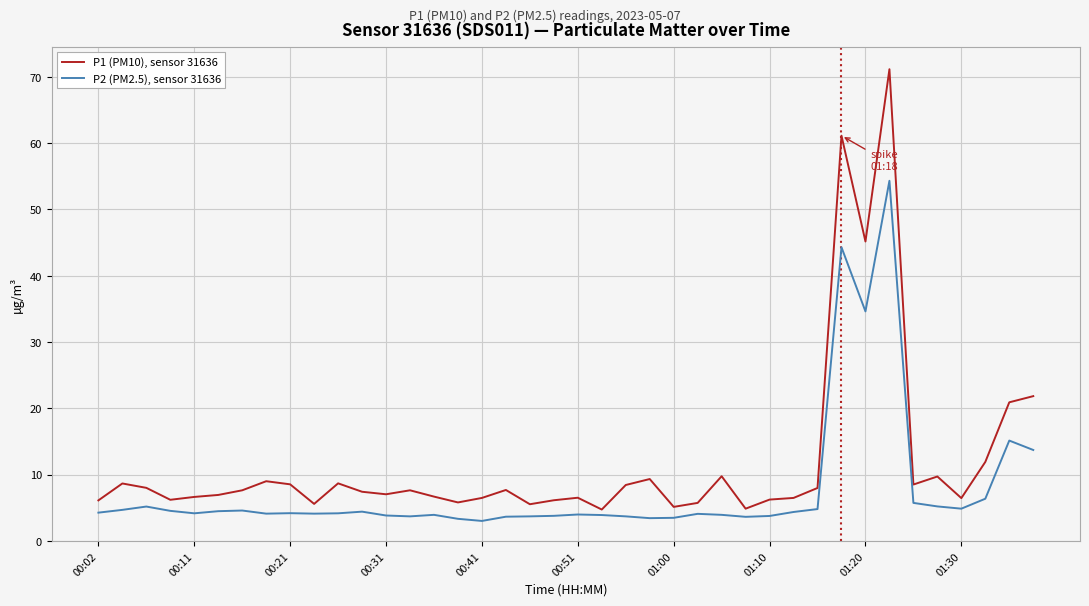

Which series has the widest spread of values?

P1 (PM10), sensor 31636